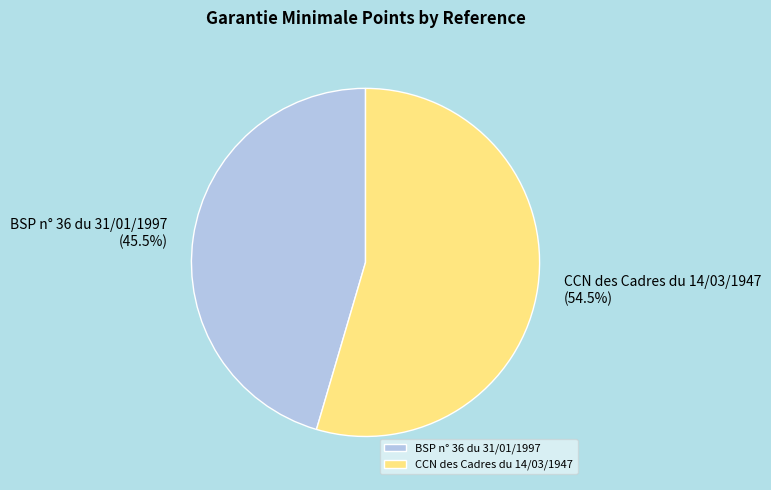

How many slices are in this pie chart?

2